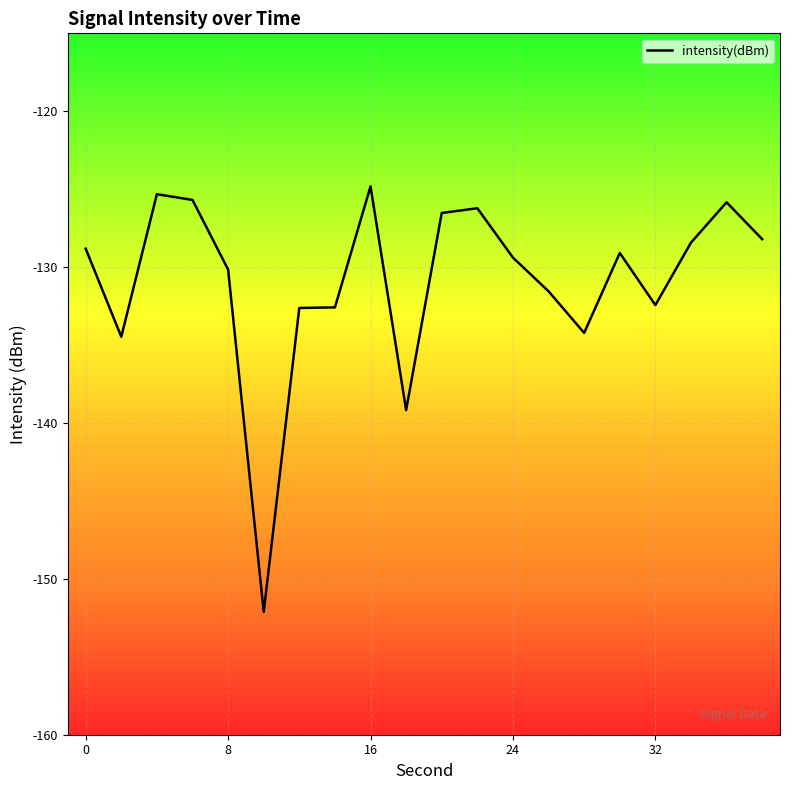

What is the average value?

-130.9